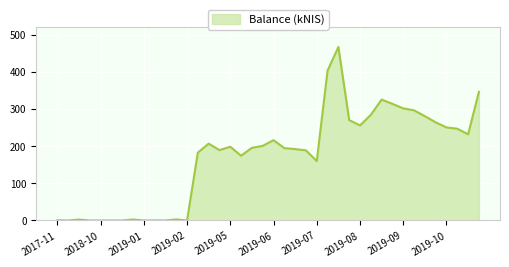

How many lines are shown in the chart?

1